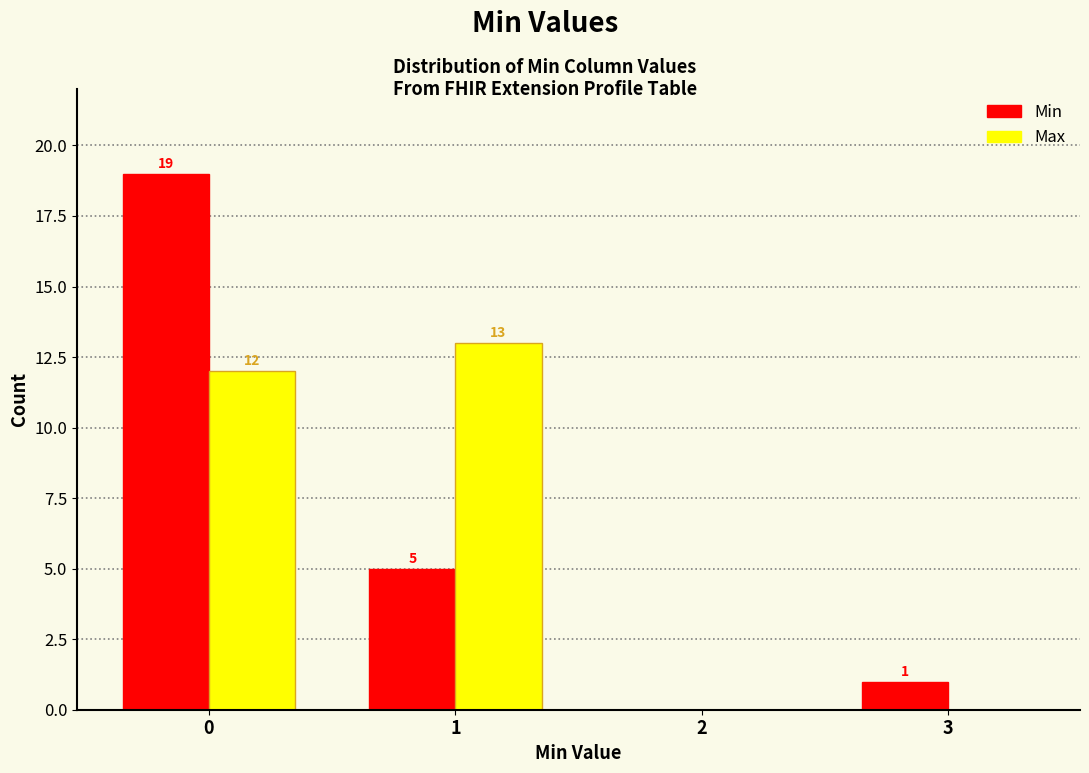

Reading right to left, list all the values displayed in this chart.

Min: 3=1	2=0	1=5	0=19
Max: 3=0	2=0	1=13	0=12